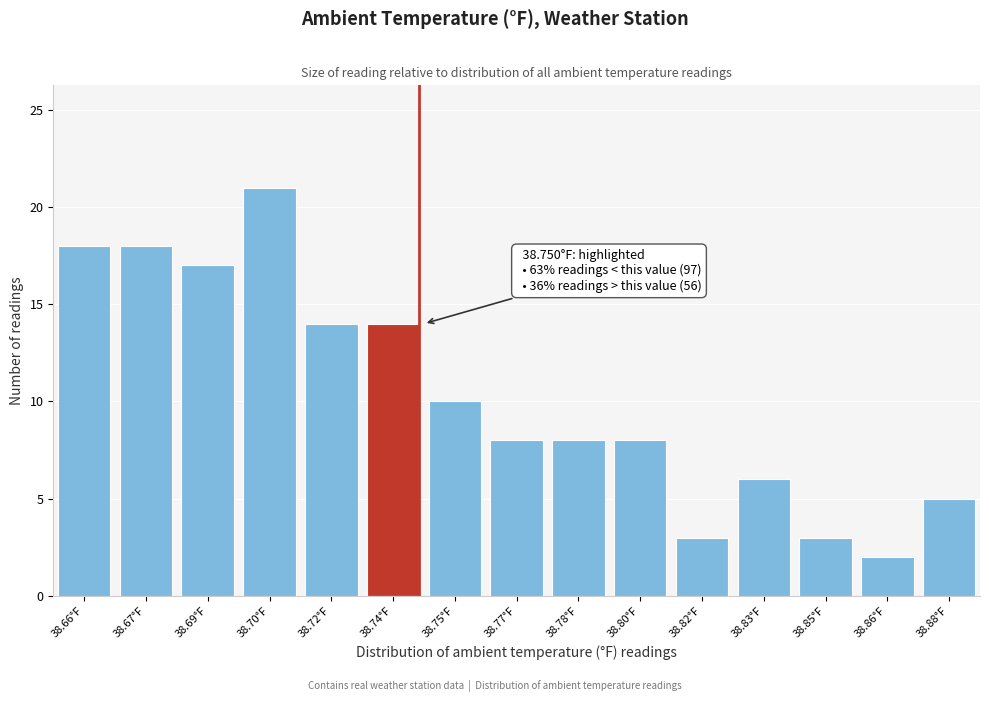

Reading left to right, list all the values displayed in this chart.

18	18	17	21	14	14	10	8	8	8	3	6	3	2	5